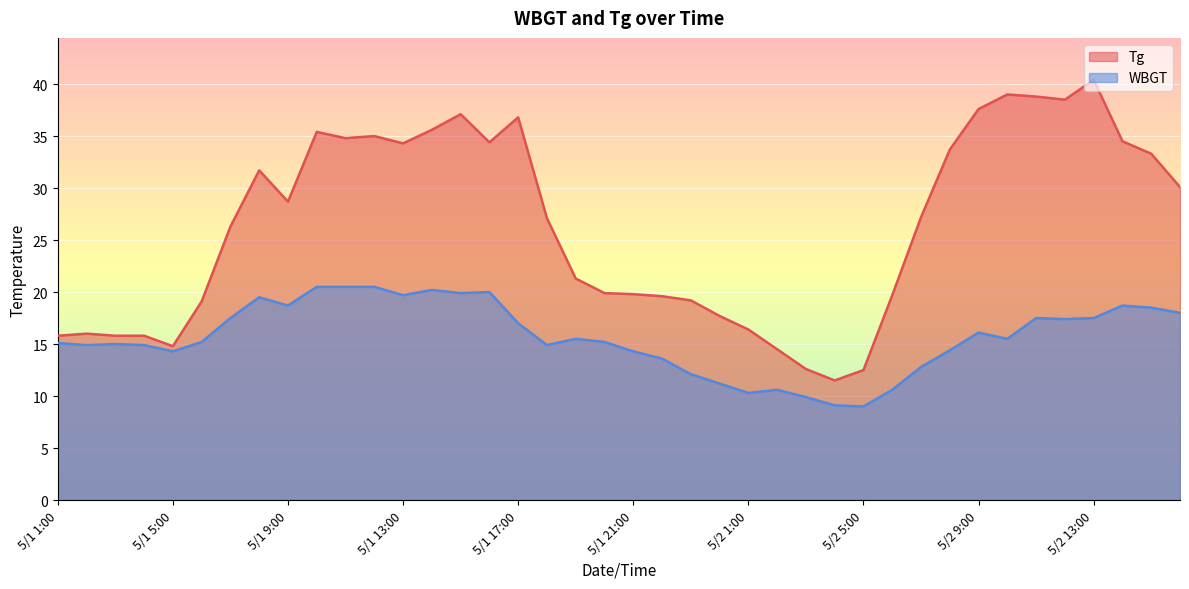

Between 5/2 9:00 and 5/2 10:00, which series saw the biggest shift?

Tg